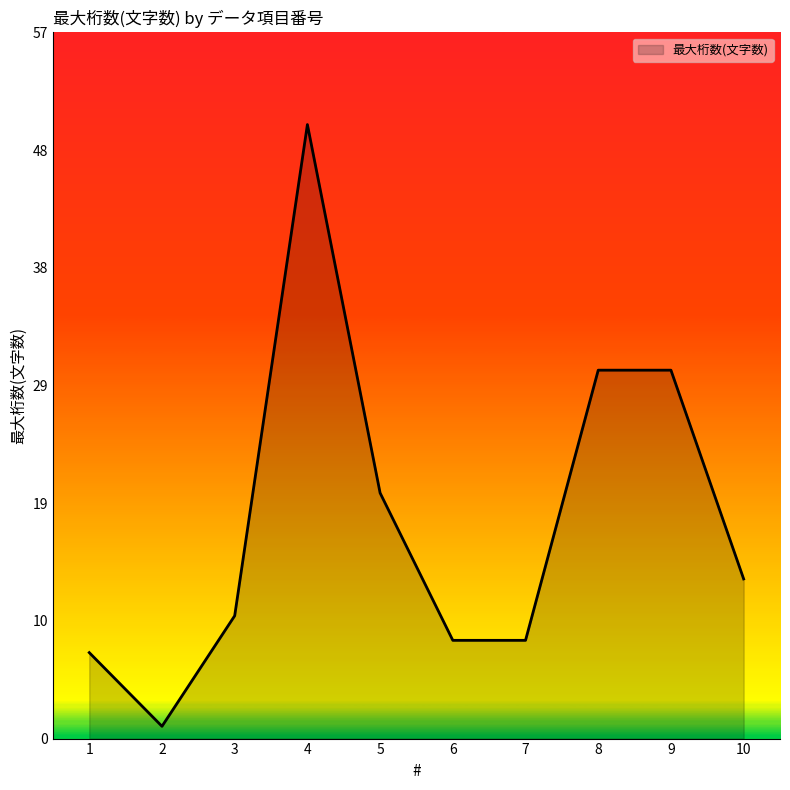

Does the chart have visible grid lines?

No